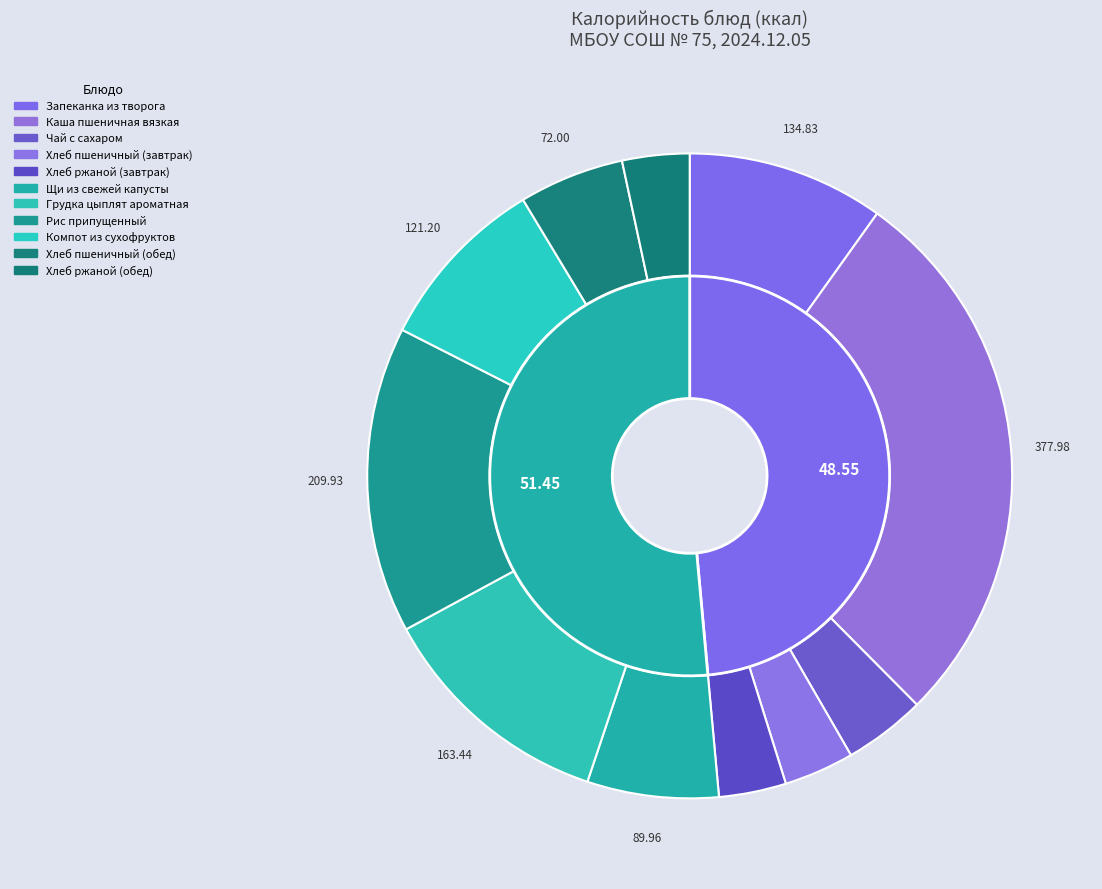

How much of the chart is everything except Щи из свежей капусты?

93.4%